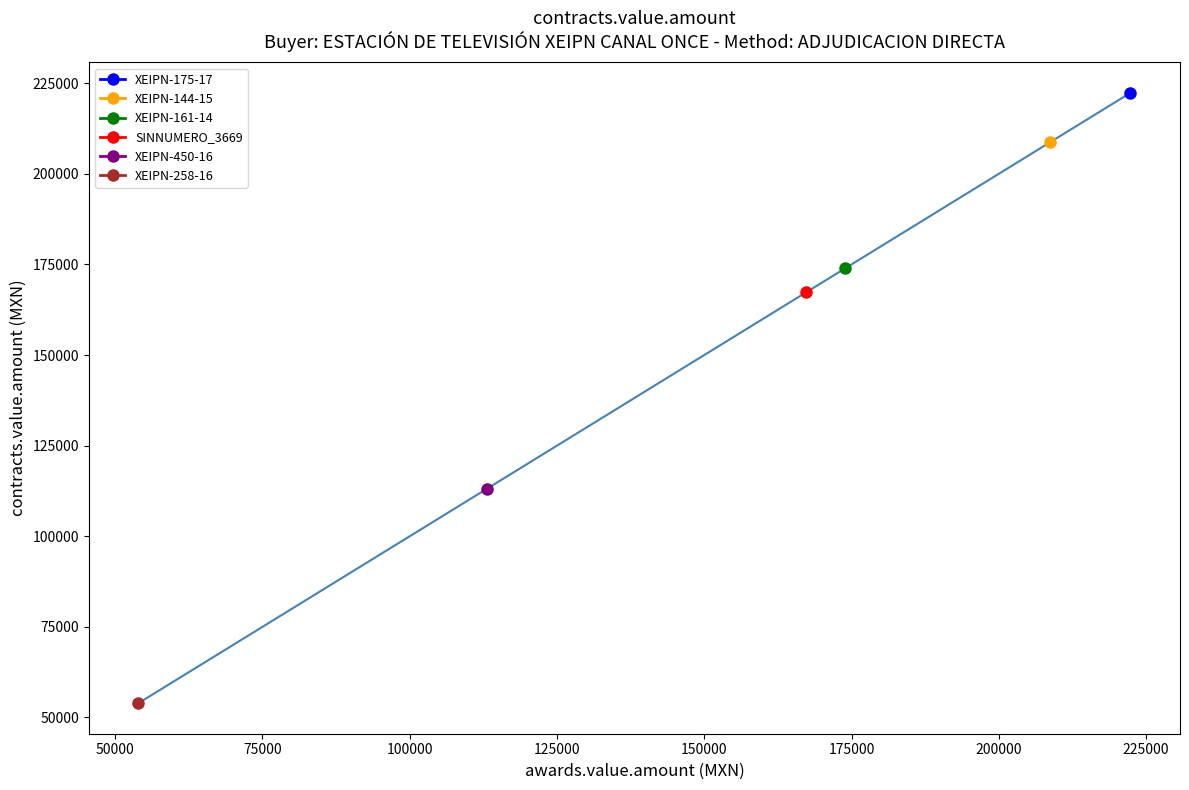

Between SINNUMERO_3669 and XEIPN-258-16, which is larger?

SINNUMERO_3669